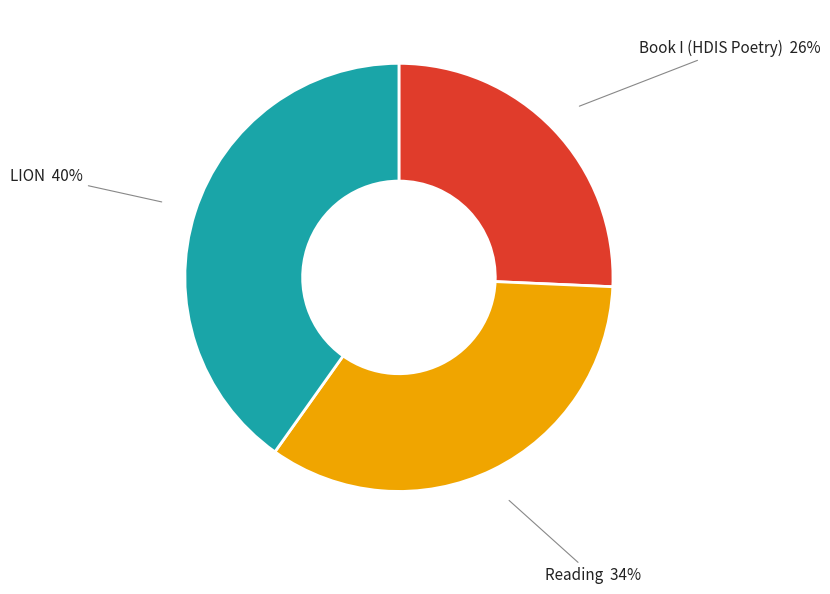

Does any single category account for the majority?

No